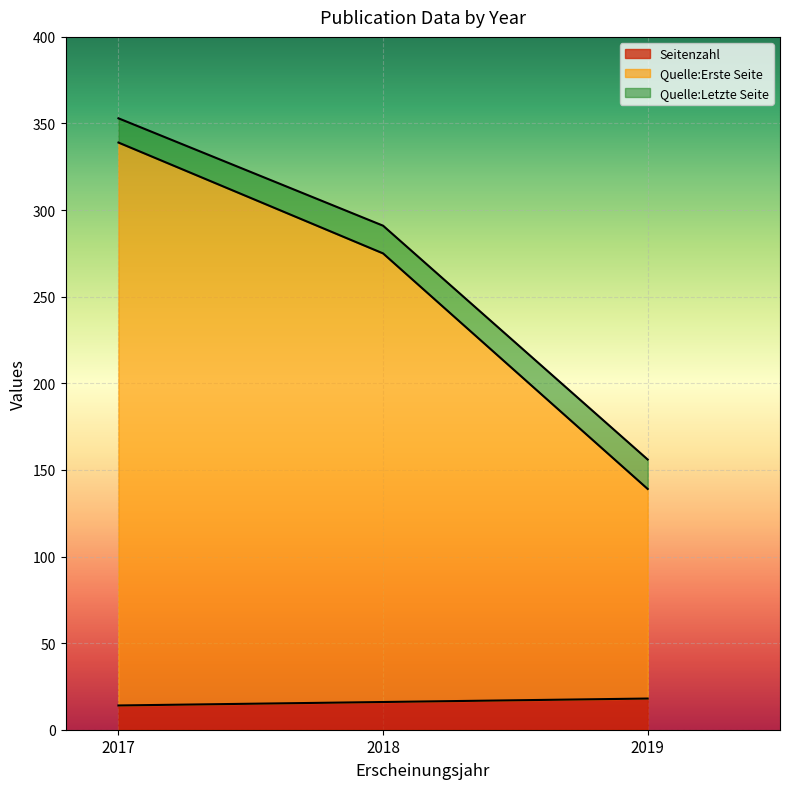

At how many categories does at least one series exceed 152?

2